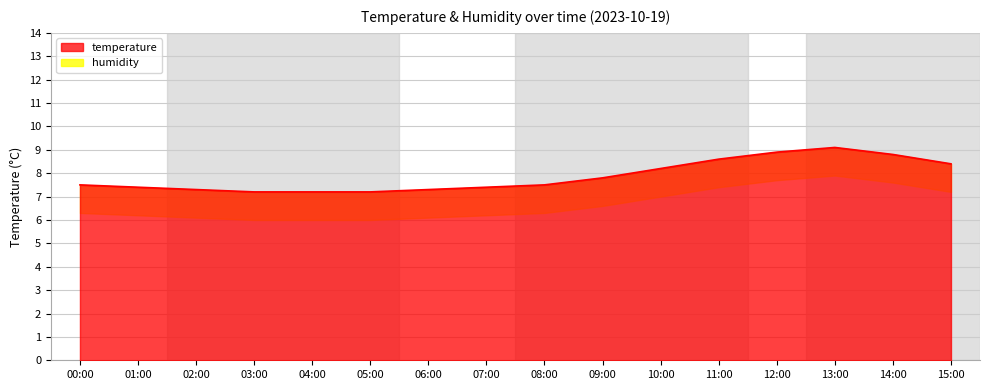

The chart shows a value of 12.3 at 09:00. True or false?

False